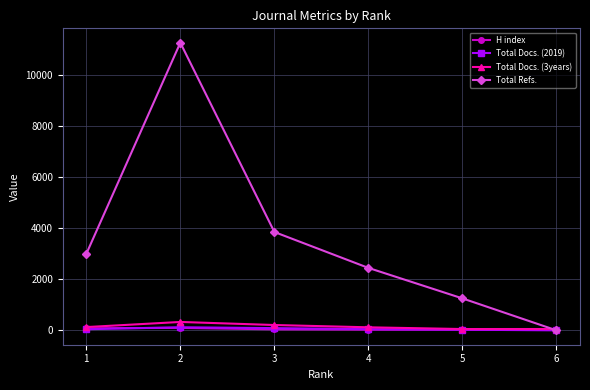

Where do Total Docs. (2019) and H index first cross each other?

1 and 2